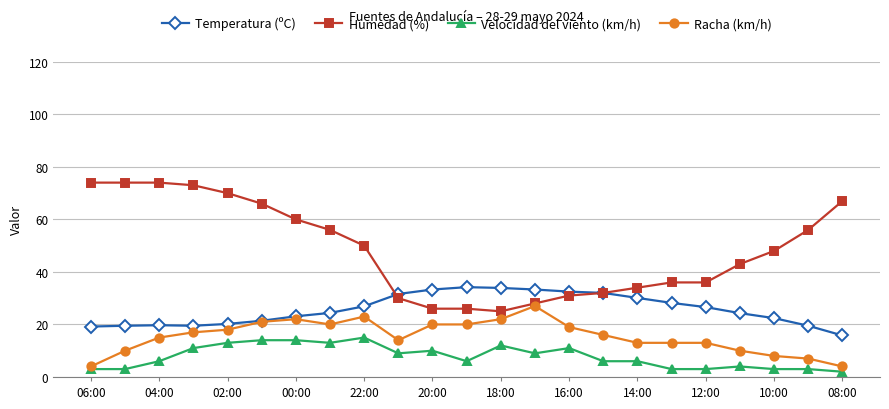

True or false: Racha (km/h) and Velocidad del viento (km/h) intersect in this chart.

False